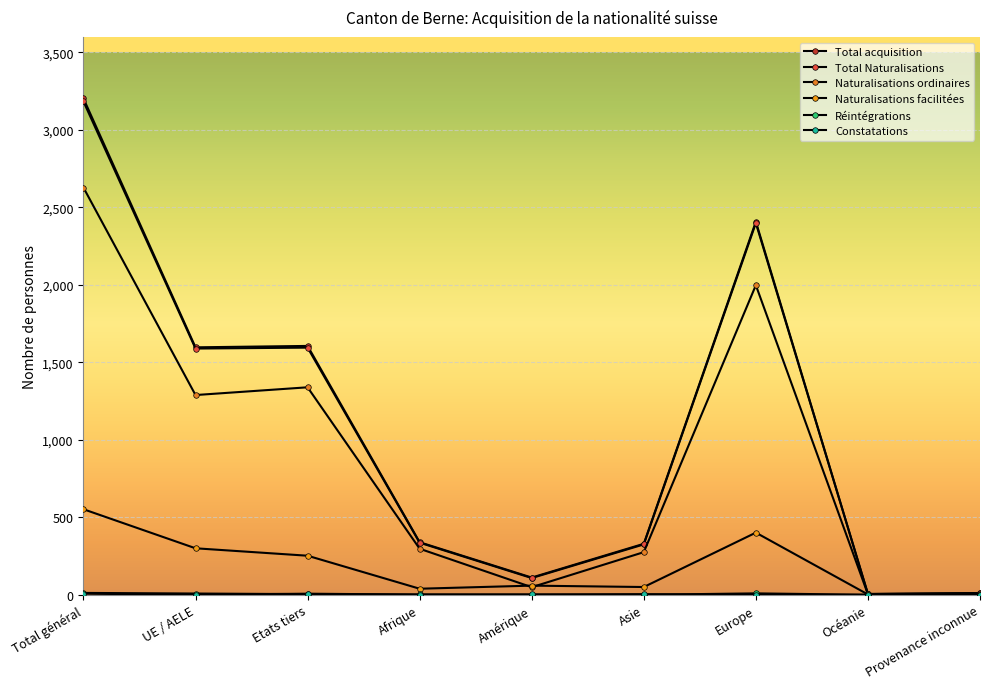

Is this an area chart (filled region under the line)?

No